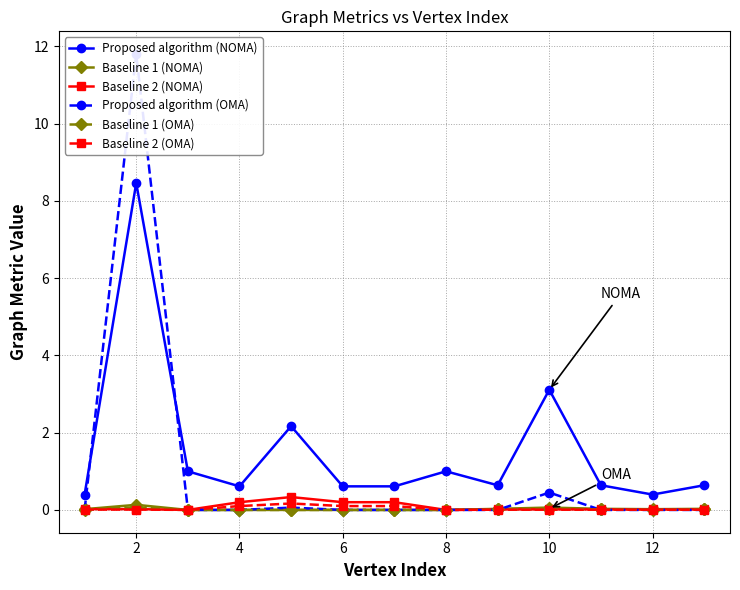

What are all the series names shown in the legend?

Proposed algorithm (NOMA), Baseline 1 (NOMA), Baseline 2 (NOMA), Proposed algorithm (OMA), Baseline 1 (OMA), Baseline 2 (OMA)